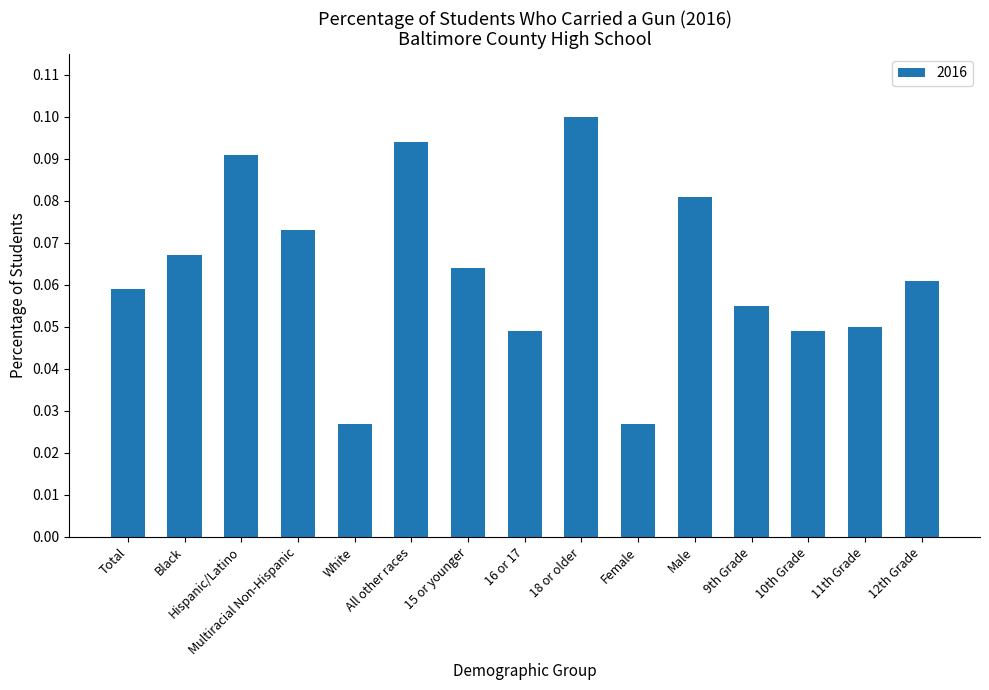

Does the chart contain any negative values?

No